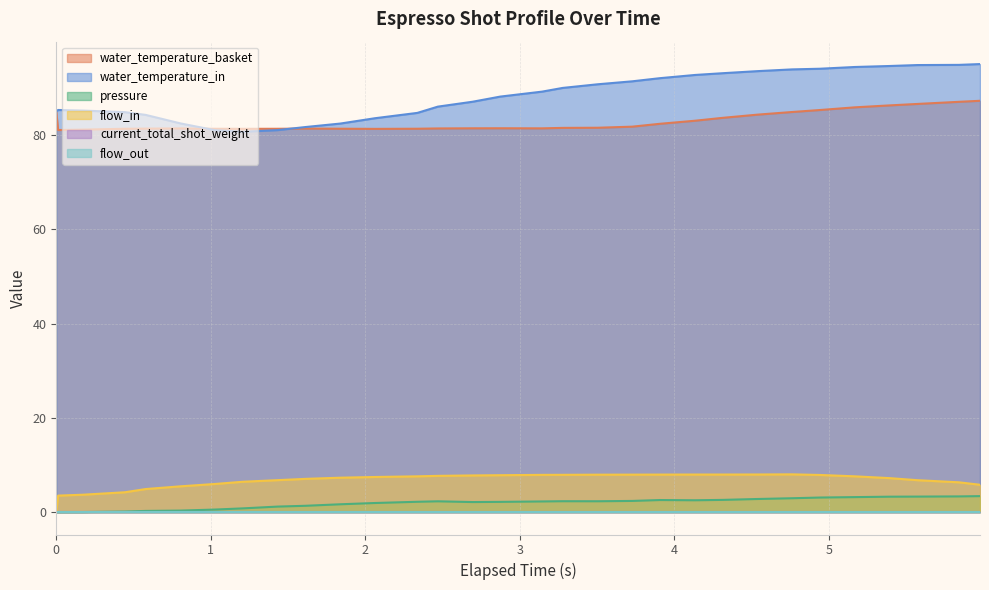

Does the chart have visible grid lines?

Yes